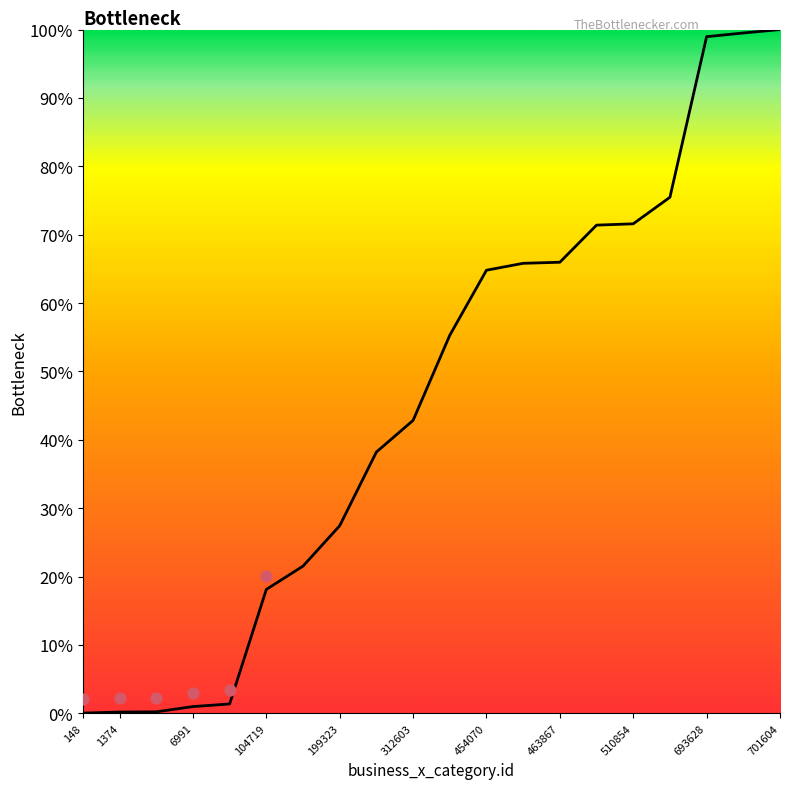

Which has a higher value, 536746 or 697632?

697632